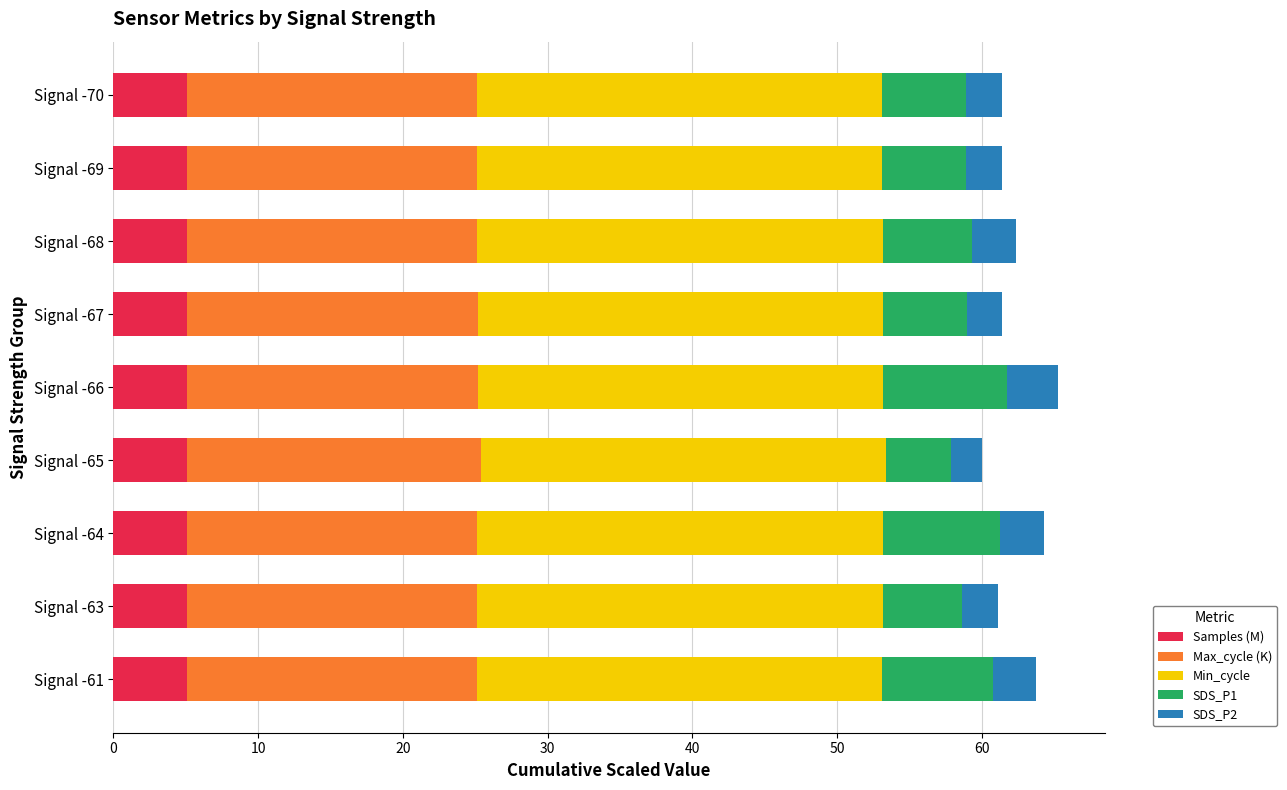

What is the total value across all series at Signal -66?

65.2